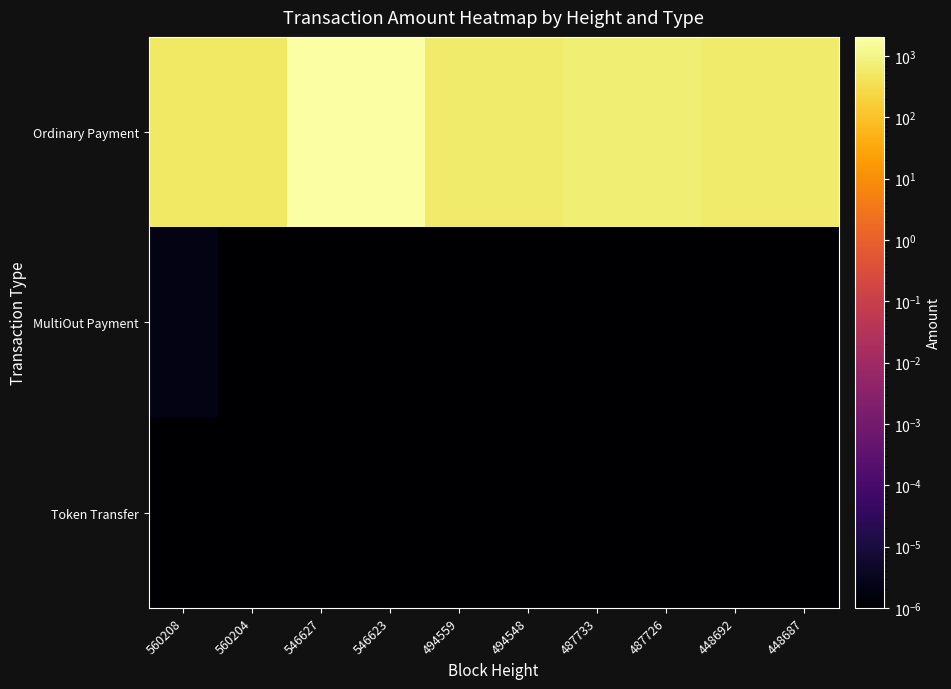

Reading right to left, what are all the values shown in this chart?

Ordinary Payment: 448687=625.0	448692=624.0	487726=723.0	487733=722.0	494548=627.0	494559=626.0	546623=2057.0	546627=2056.0	560204=511.0	560208=510.0
MultiOut Payment: 448687=0.0	448692=0.0	487726=0.0	487733=0.0	494548=0.0	494559=0.0	546623=0.0	546627=0.0	560204=0.0	560208=0.0
Token Transfer: 448687=0.0	448692=0.0	487726=0.0	487733=0.0	494548=0.0	494559=0.0	546623=0.0	546627=0.0	560204=0.0	560208=0.0